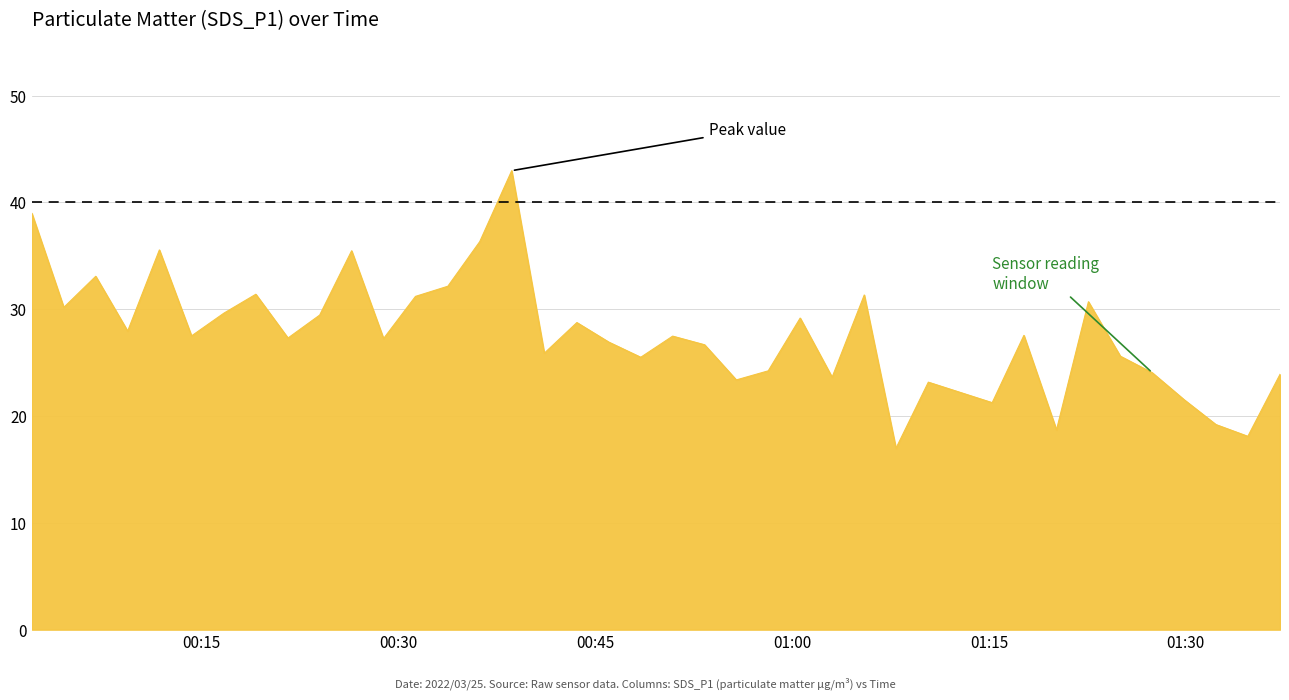

What is the difference between the maximum and minimum values?

26.0